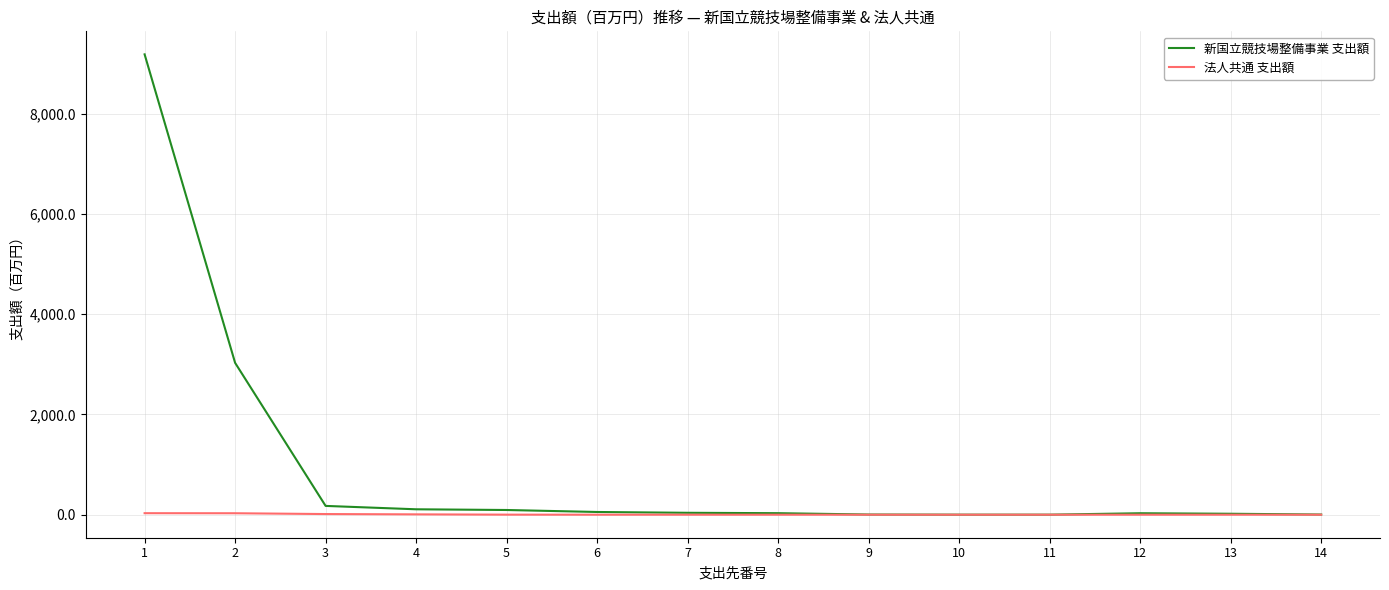

Which series has the largest total across all categories?

新国立競技場整備事業 支出額